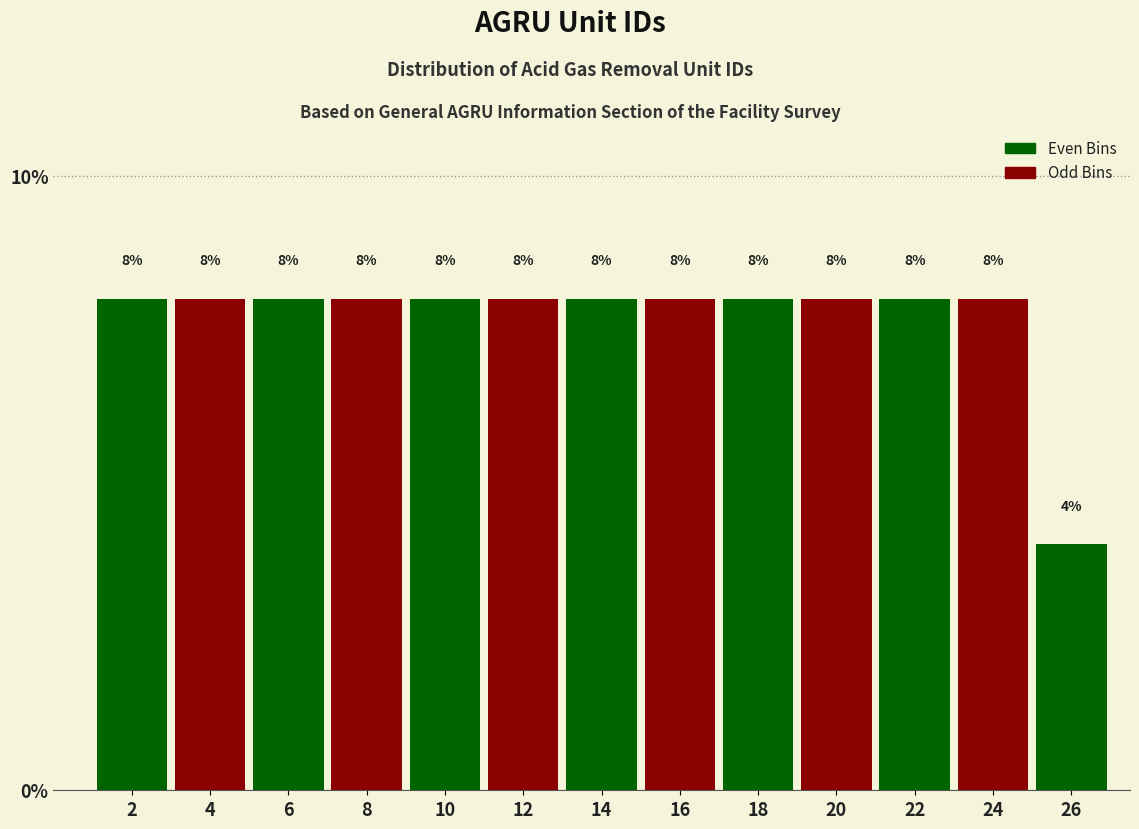

Does the chart contain any negative values?

No